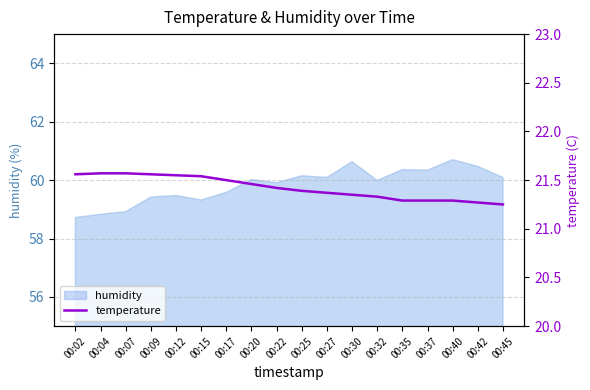

True or false: the data shows 21.3 at 00:40.

True